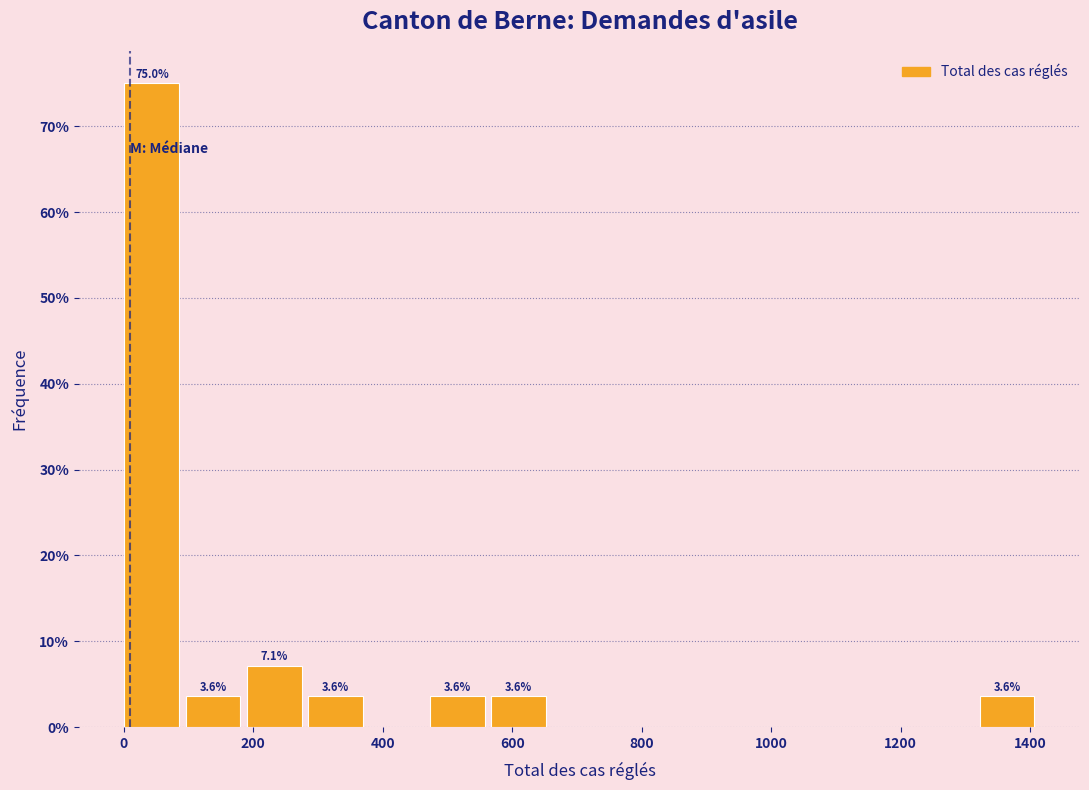

Over which range of the x-axis is the bar tallest?

0 to 100